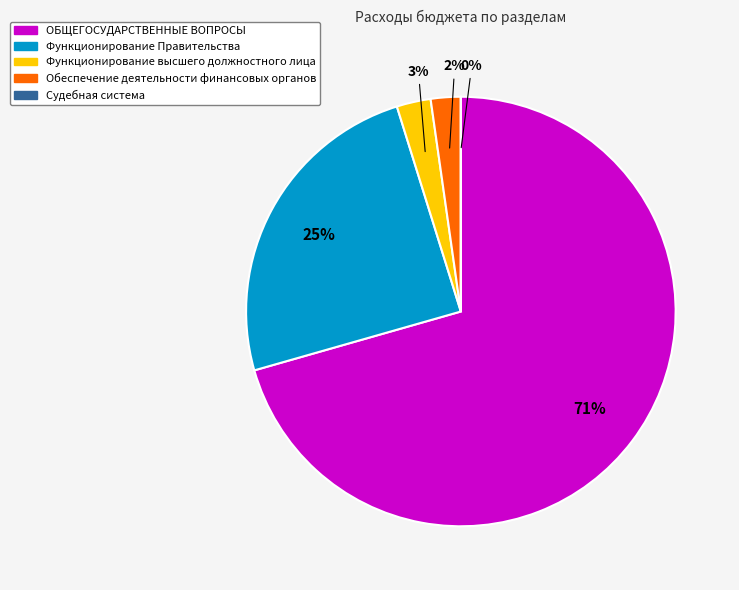

Does any single category account for the majority?

Yes